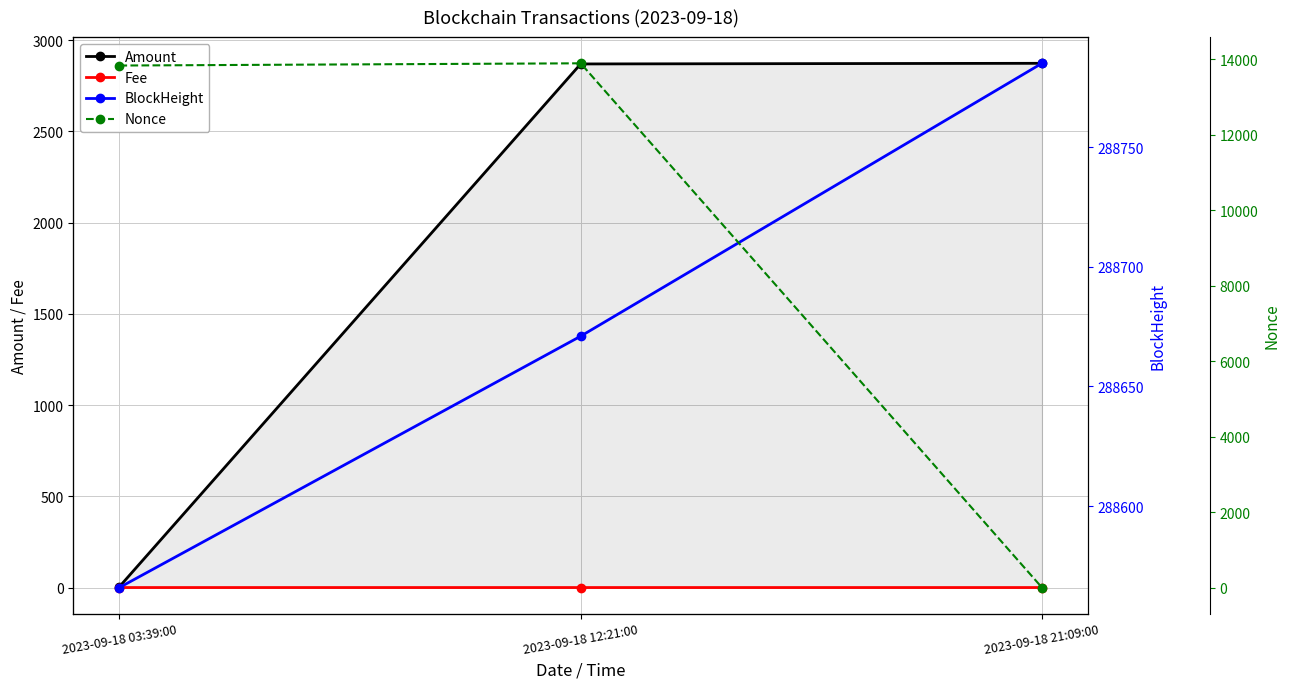

Which series has the largest total across all categories?

BlockHeight